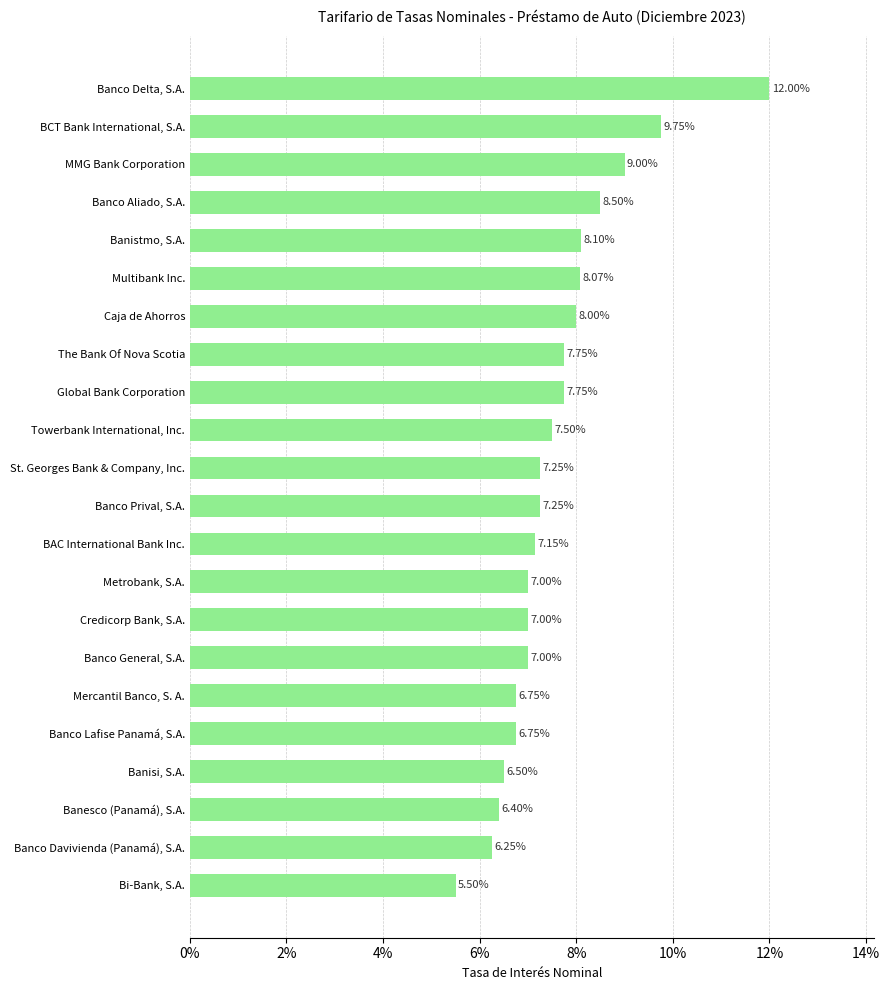

Does the chart contain any negative values?

No